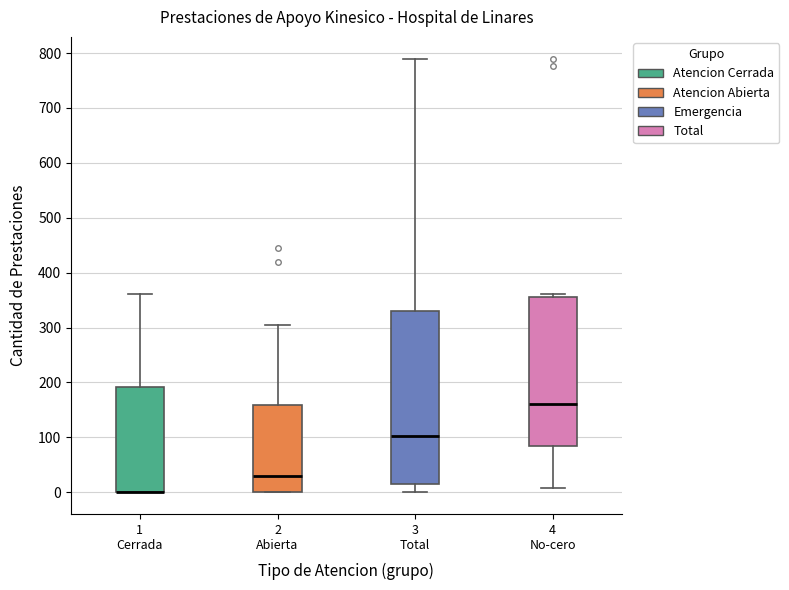

Reading left to right, transcribe this box plot: for each box, give where its median line is, the range the box spans, and where its two whiskers end, as read against the y-axis. The values are not printed on the chart, so give them approximately, as read against the axis.

1 Cerrada: median 0 (drawn on the box's lower edge), box 0 to 190, whiskers 0 to 360
2 Abierta: median 30, box 0 to 160, whiskers 0 to 310
3 Total: median 100, box 20 to 330, whiskers 0 to 790
4 No-cero: median 160, box 80 to 360, whiskers 10 to 360 (just above the box's upper edge)